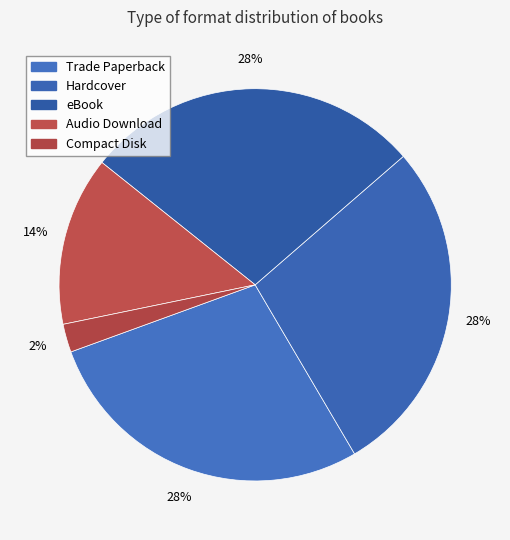

To the nearest percent, what is the difference between the largest and smallest slice percentages?

26%